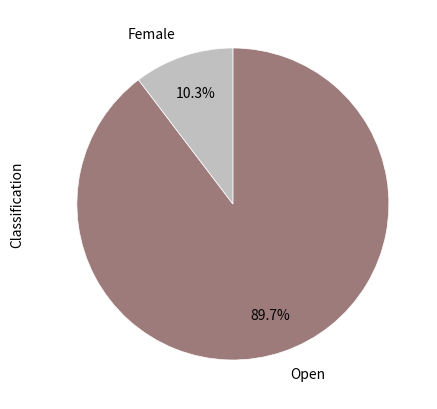

True or false: Female accounts for 24% of the total.

False